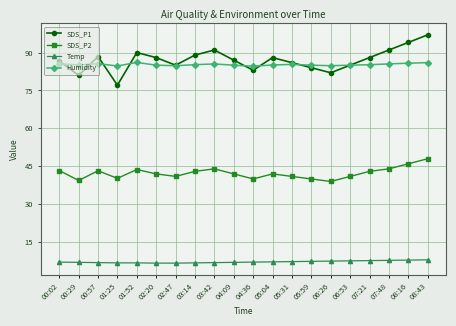

True or false: Humidity and Temp cross at least once.

False